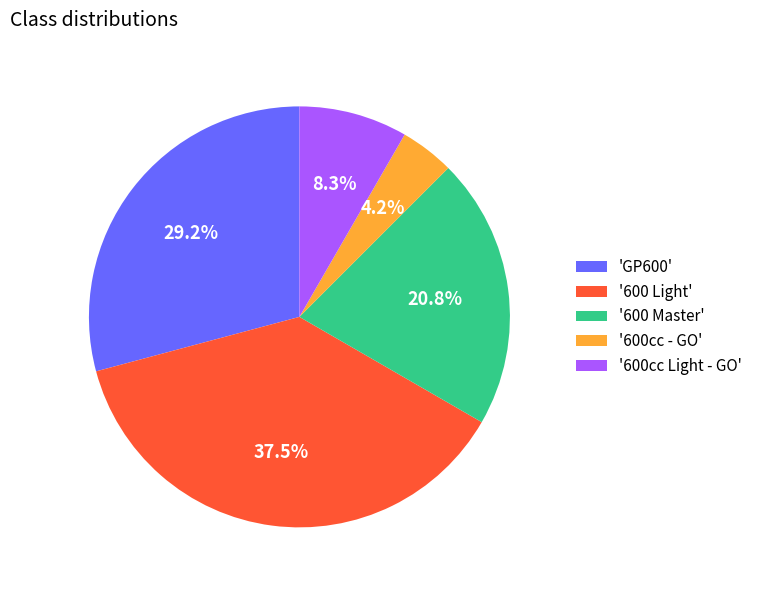

Which category has the biggest portion of the pie?

'600 Light'